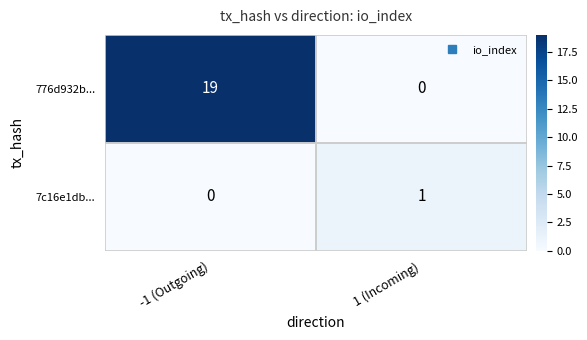

Which series has the largest total across all categories?

776d932b...